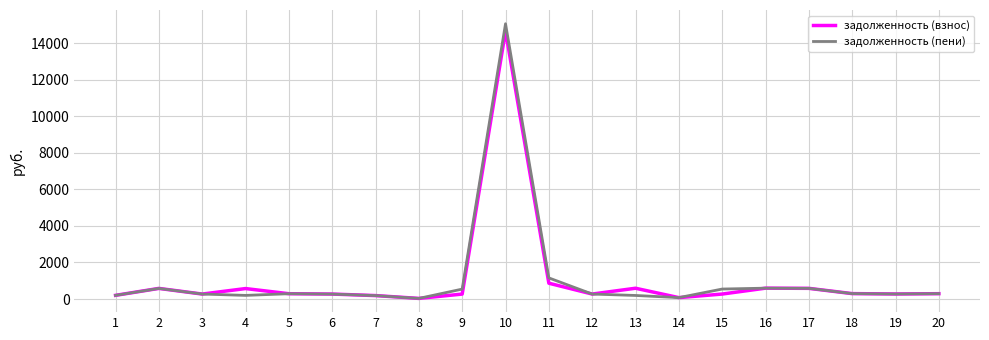

The value of задолженность (взнос) at 10 is 7186.1. True or false?

False